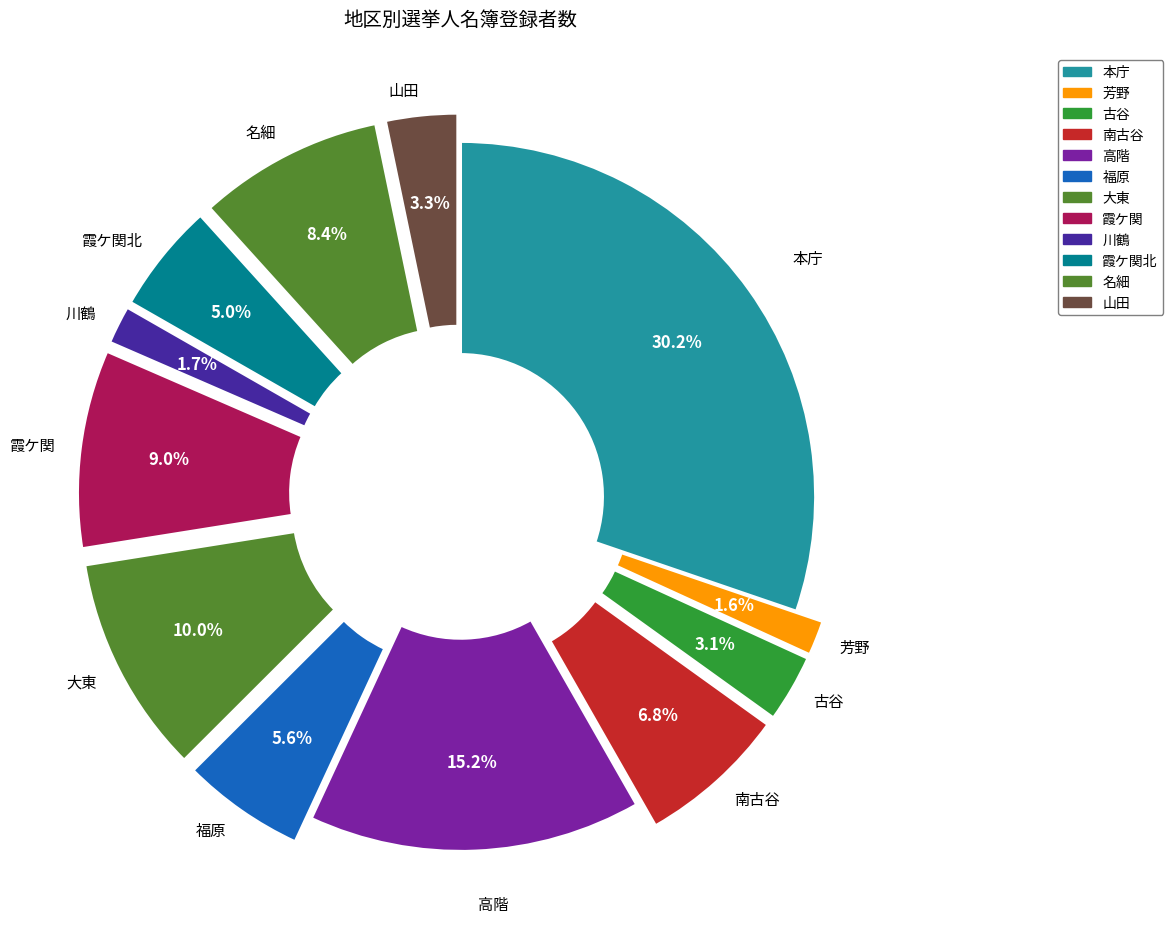

Which has a higher value, 芳野 or 古谷?

古谷